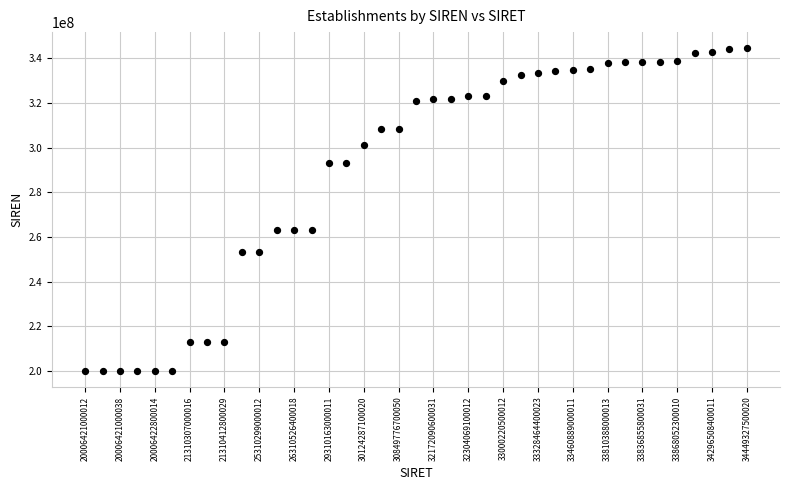

What is the range of Y values (max minus min)?

144429065